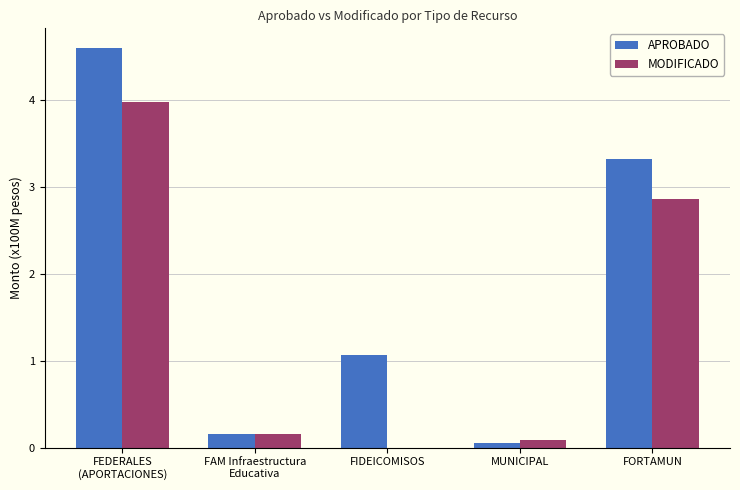

Which series changed the most between FIDEICOMISOS and MUNICIPAL?

APROBADO